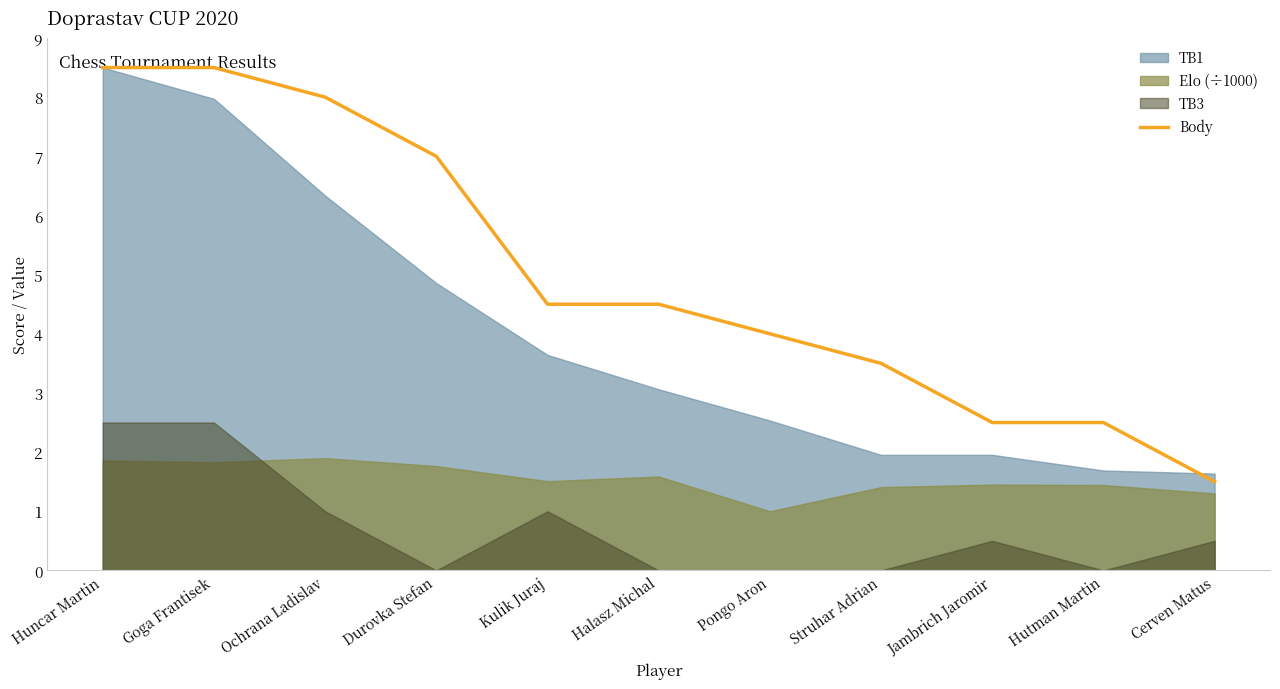

Which category has the lowest value in the Body series?

Cerven Matus